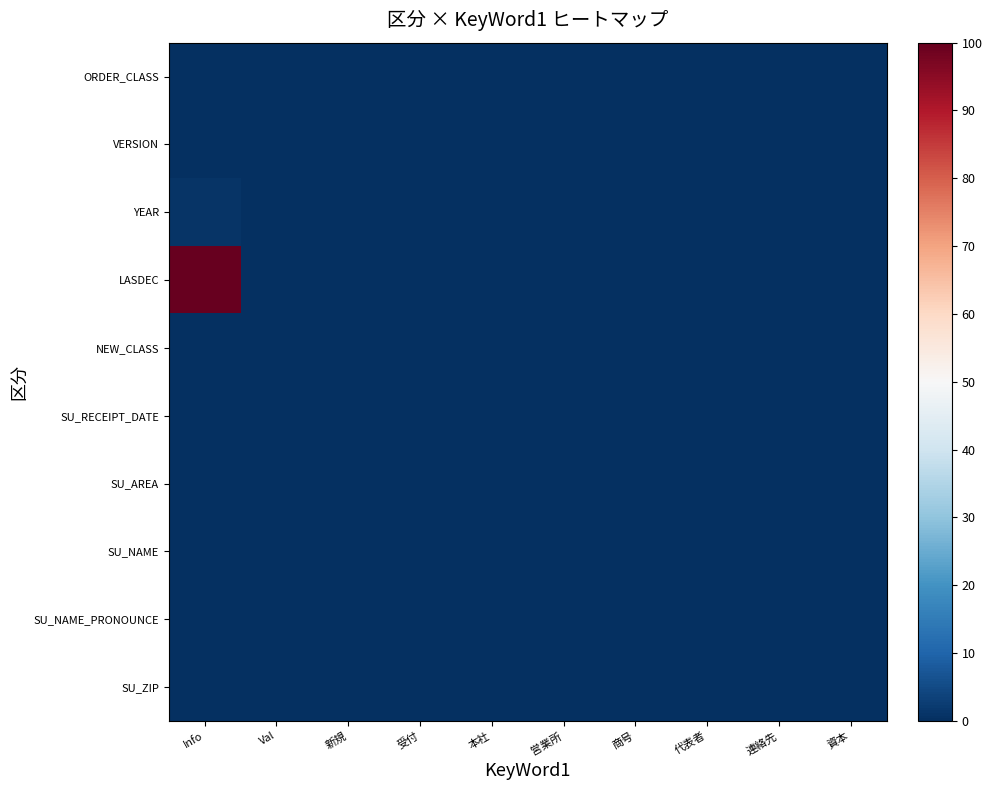

Which series has the largest total across all categories?

LASDEC